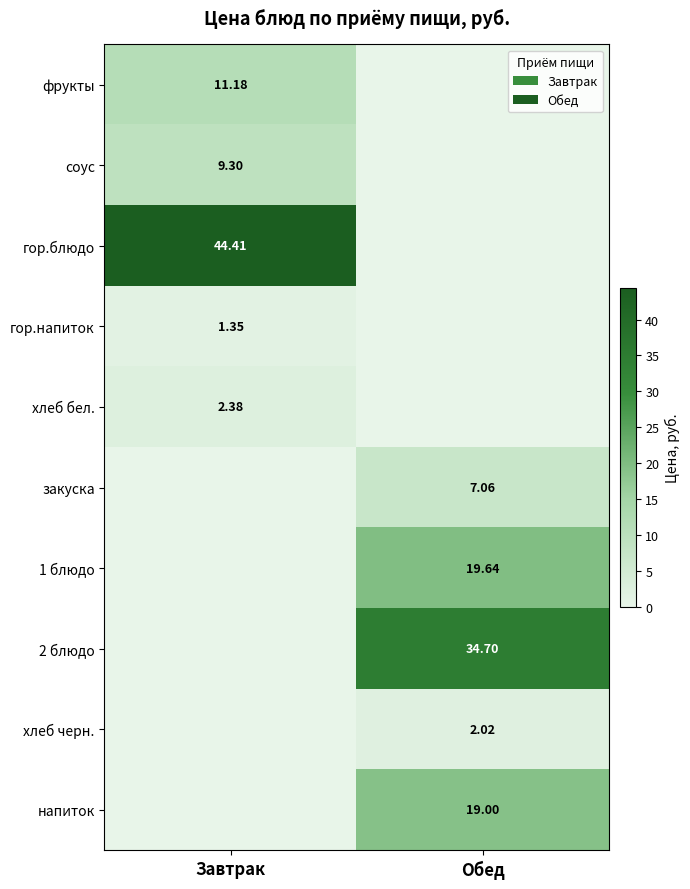

The value of 2 блюдо at Обед is 34.7. True or false?

True